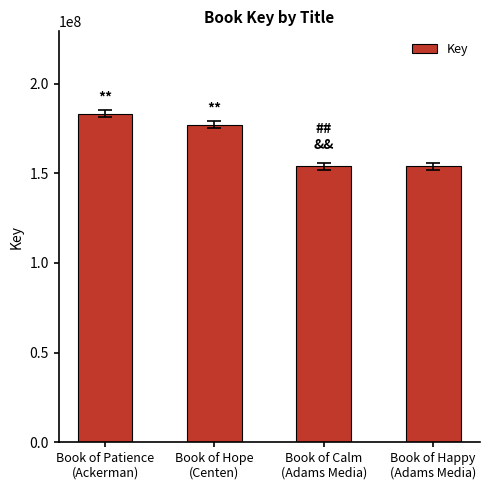

At which label is the value closest to 168575605?

Book of Hope
(Centen)